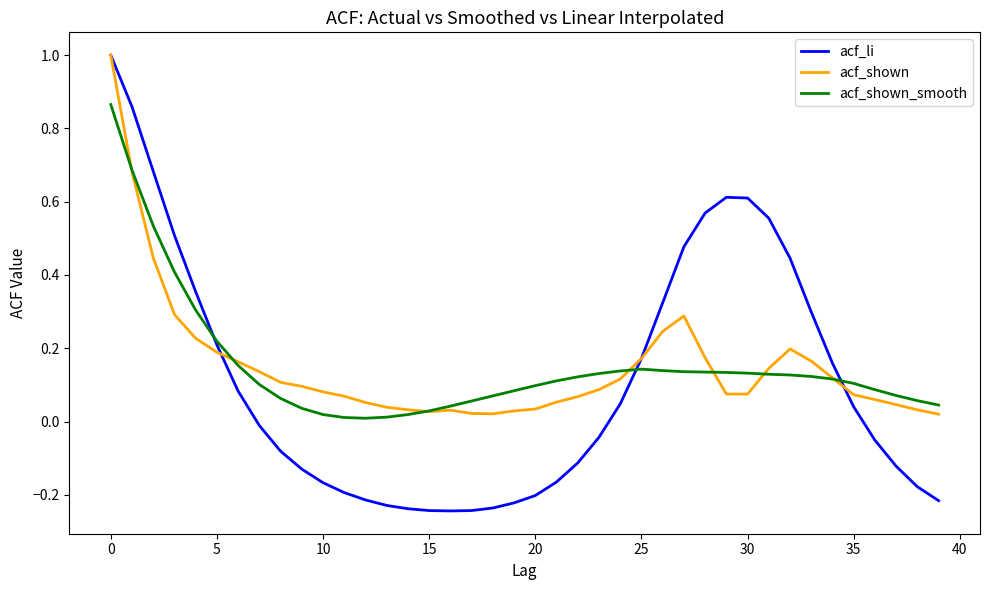

Which series has the widest spread of values?

acf_li